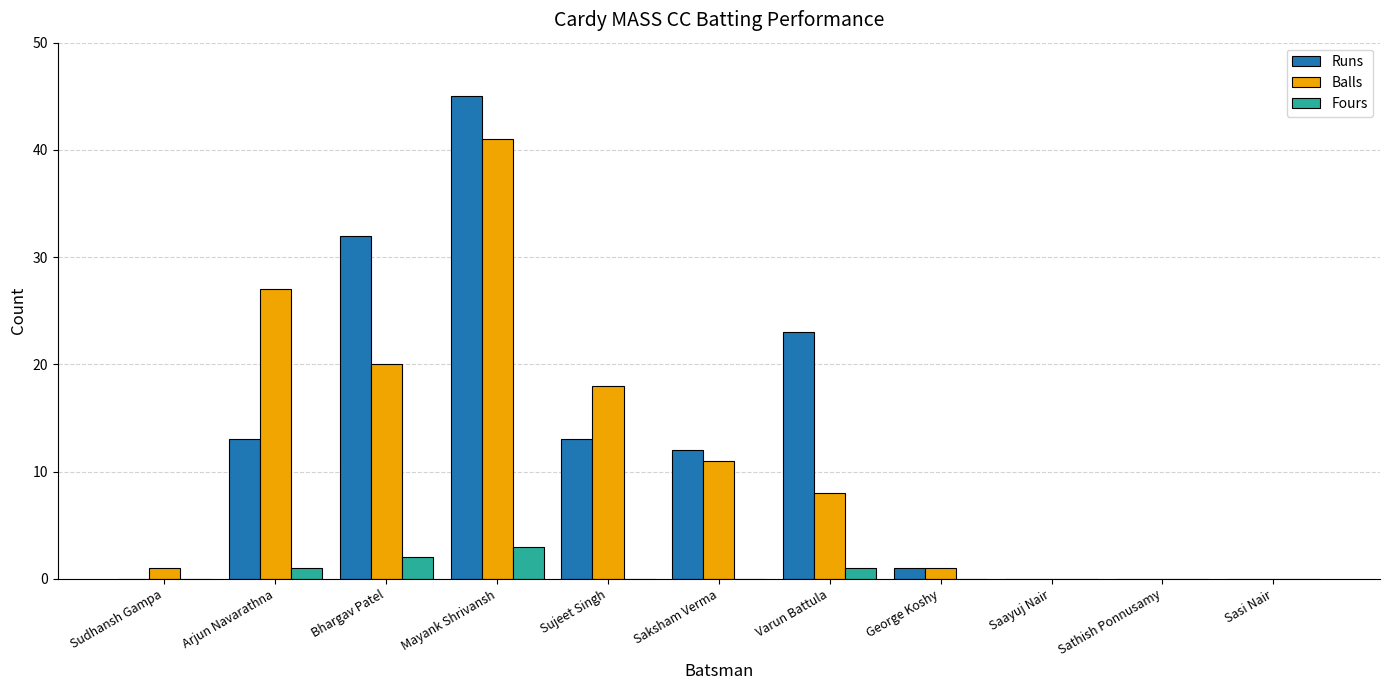

Does the chart contain stacked bars?

No